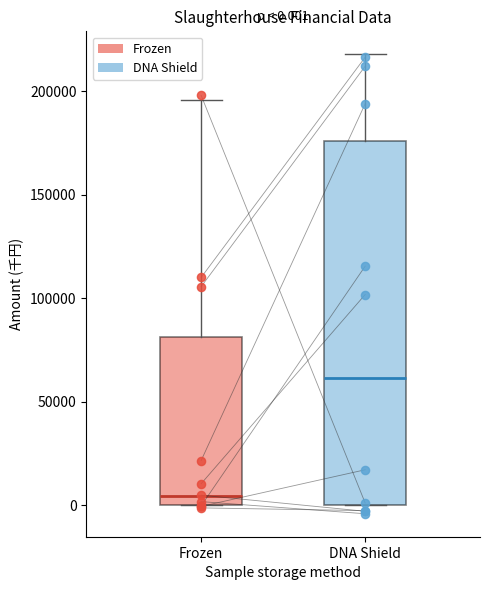

Which box is the tallest, from its lower edge to its upper edge?

DNA Shield